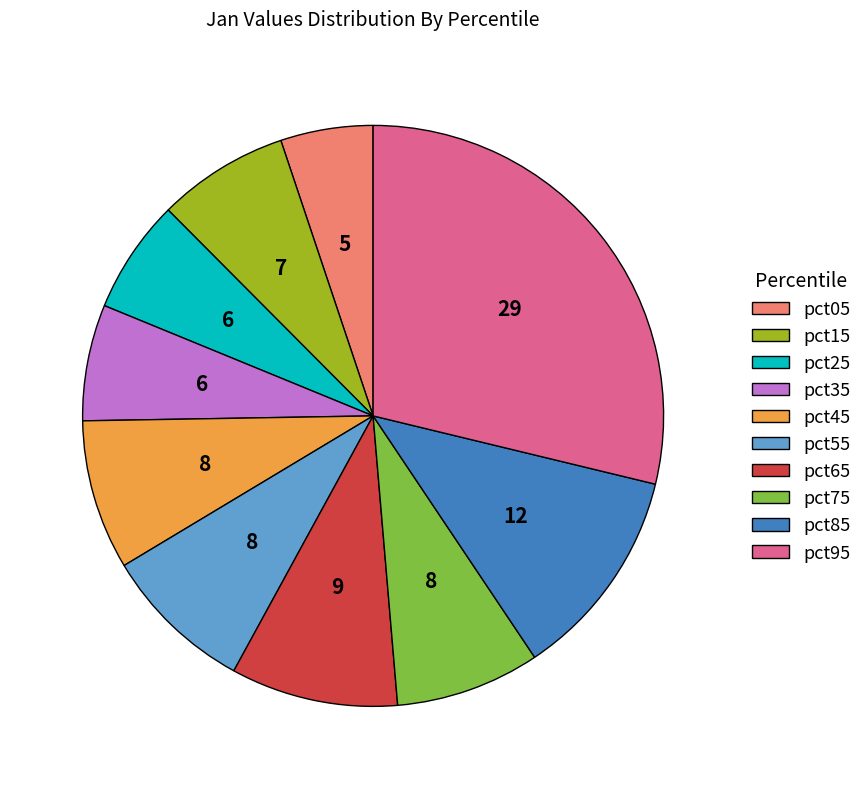

The pct55 slice represents 8% of the pie. True or false?

True